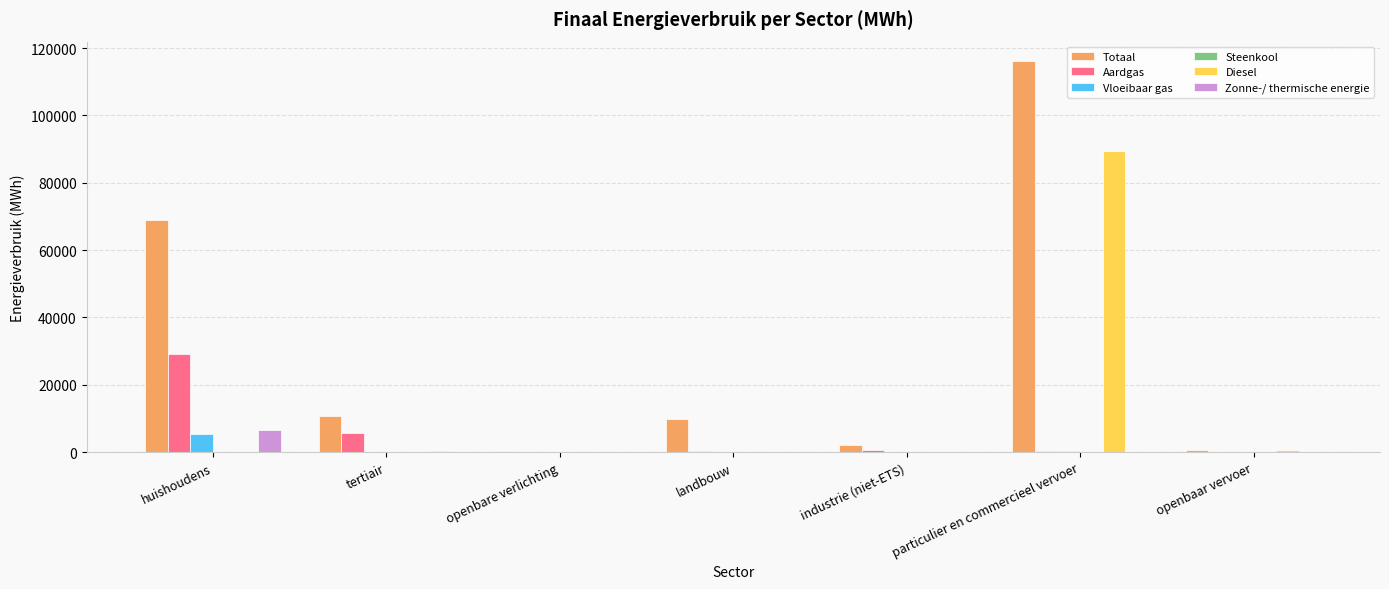

At which label does Zonne-/ thermische energie reach its peak?

huishoudens